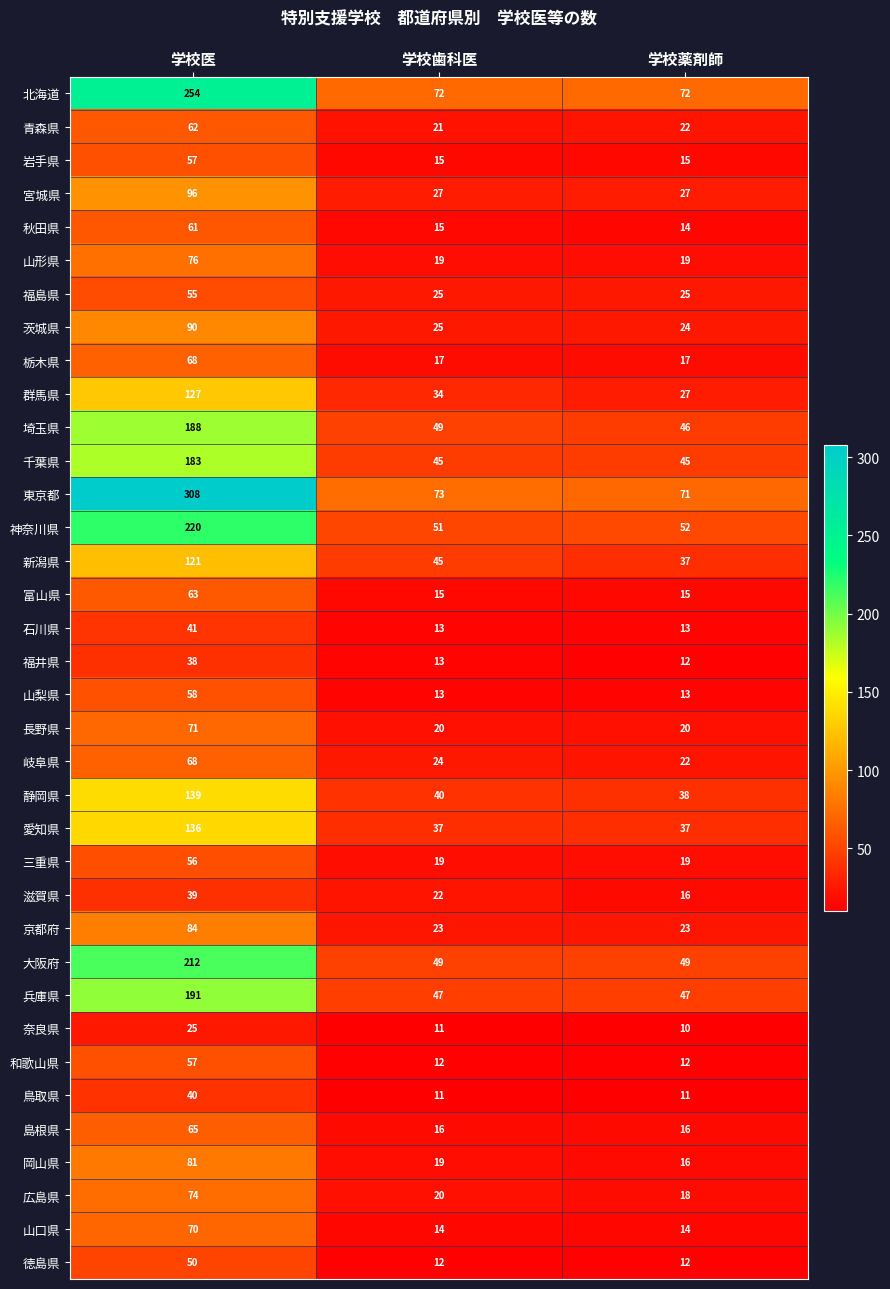

At which label does 青森県 reach its minimum?

学校歯科医